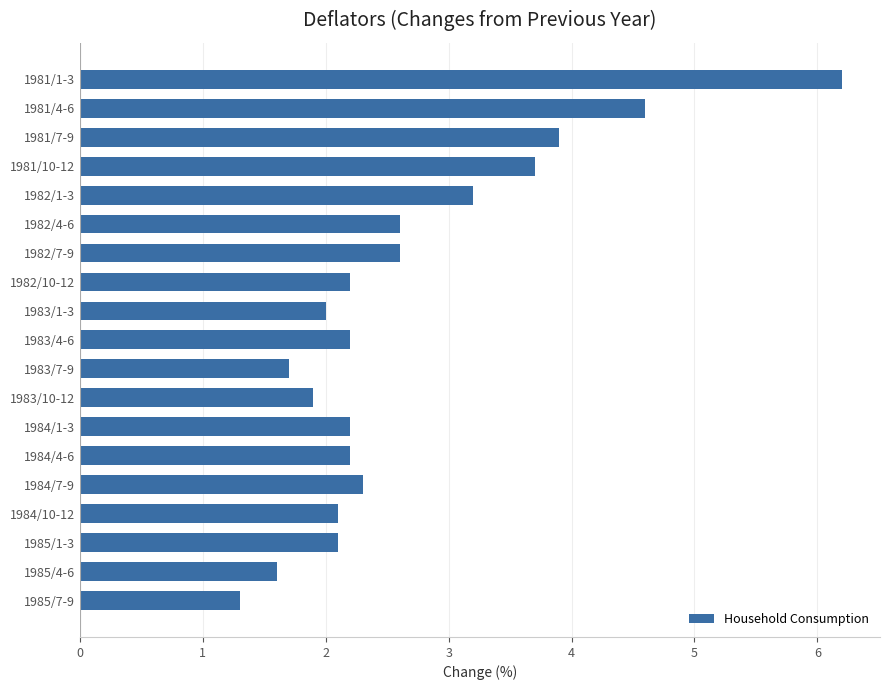

What is the difference between the second highest and minimum values?

3.3